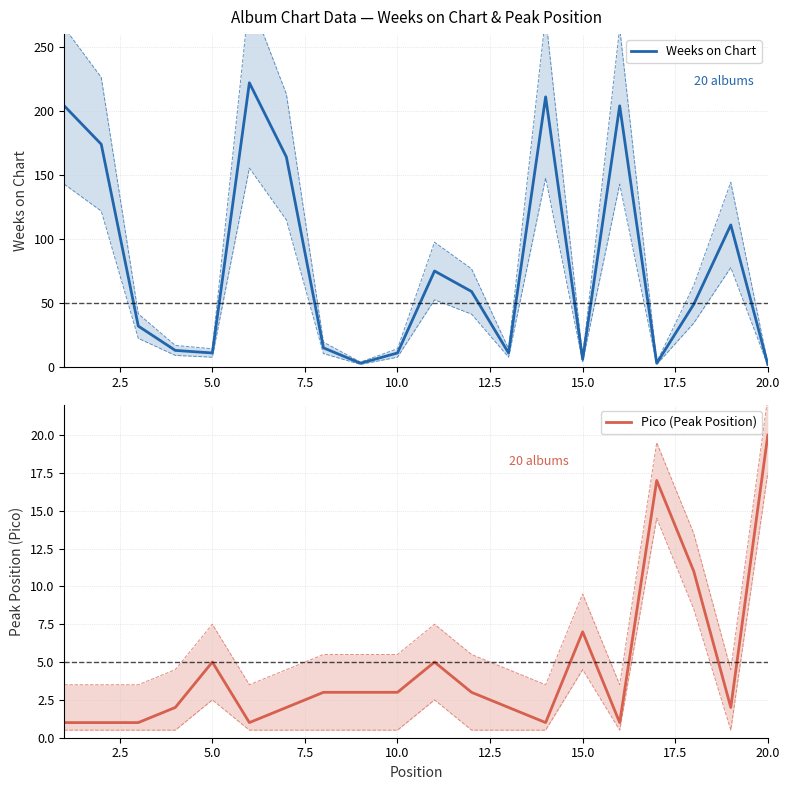

What is the maximum value shown in the chart?

222